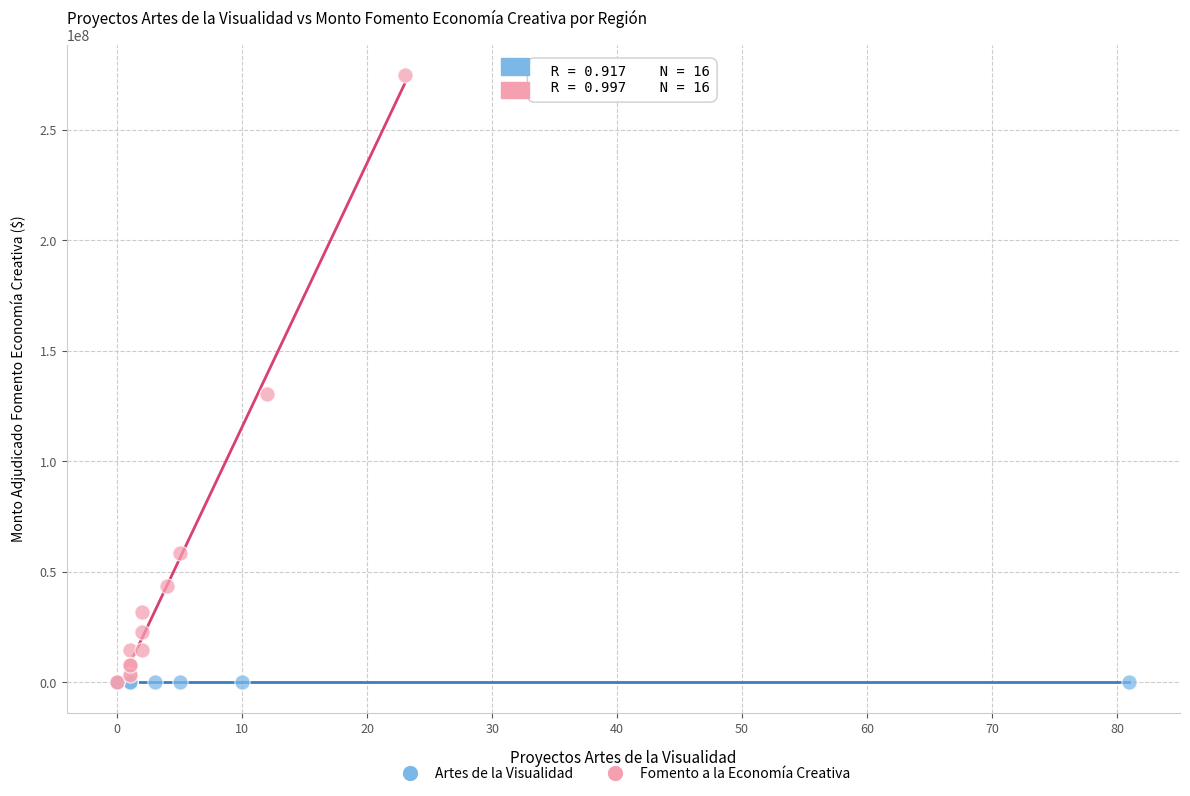

Which series has the widest spread of Y values?

Fomento a la Economía Creativa